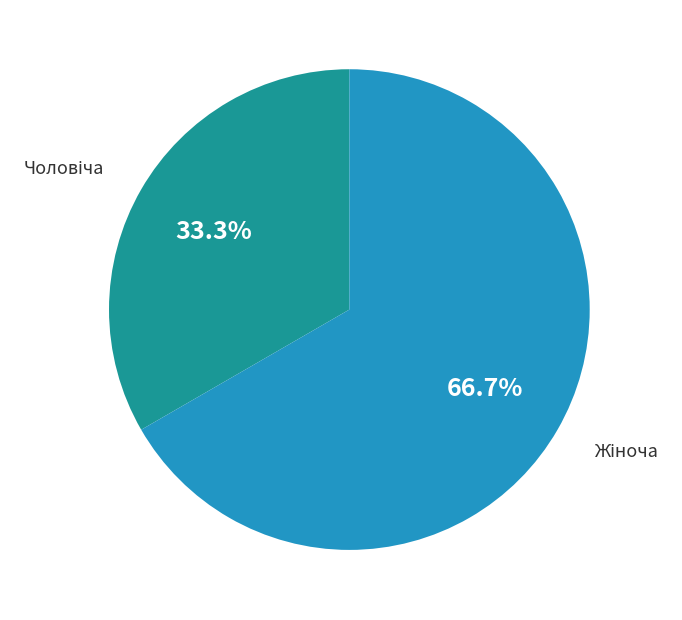

Does any single category account for the majority?

Yes